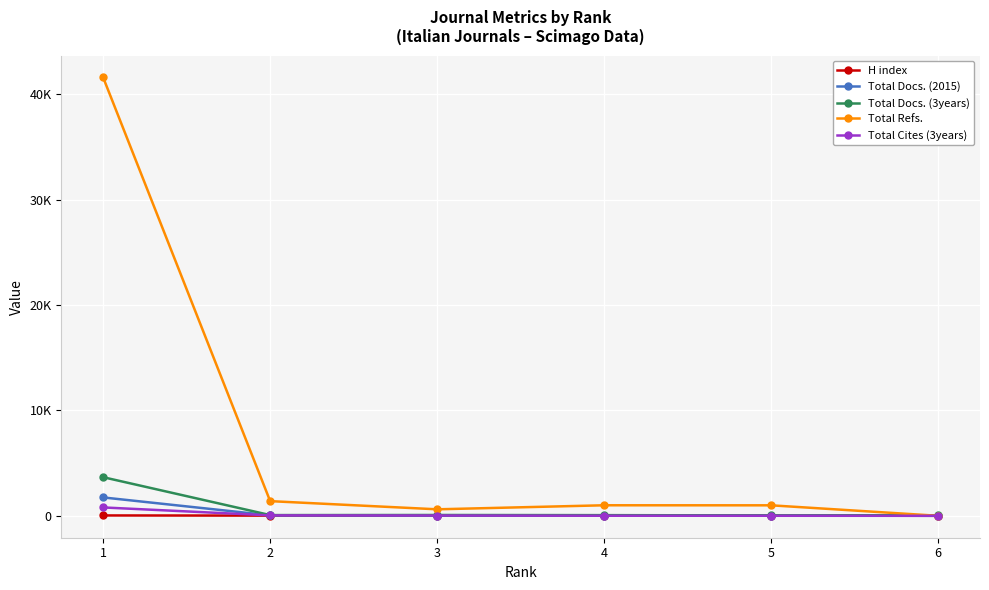

What is the value of the H index point at the 6th from the left?

3